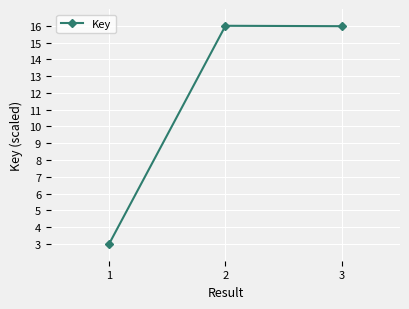

Reading left to right, extract all data points from this chart.

3.0	16.0	16.0